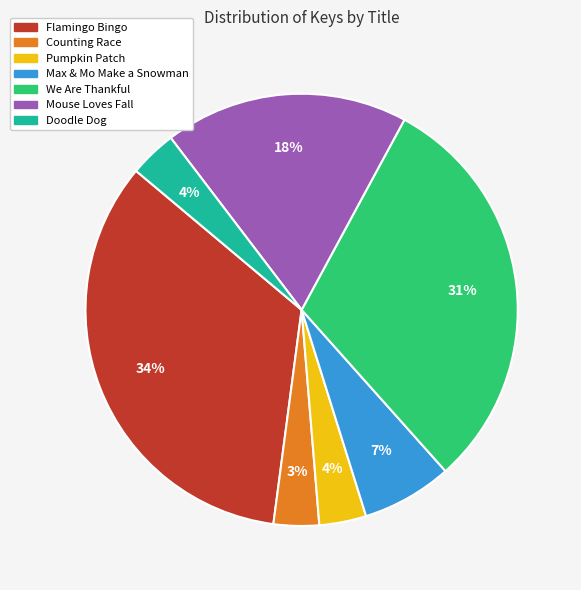

Is the sum of We Are Thankful and Mouse Loves Fall greater than half?

No